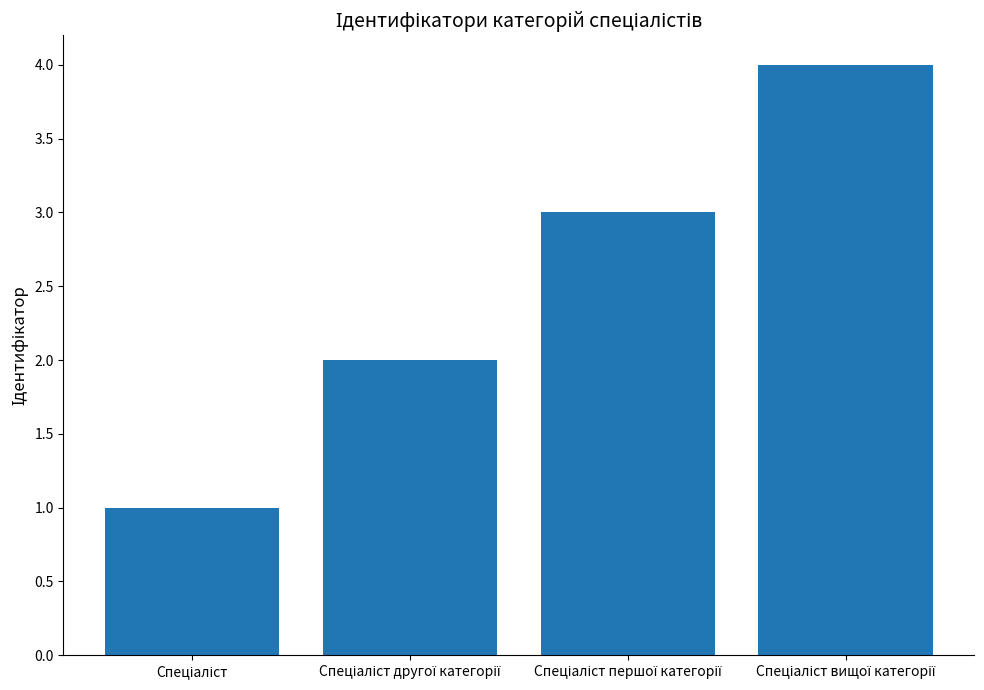

What is the maximum value shown in the chart?

4